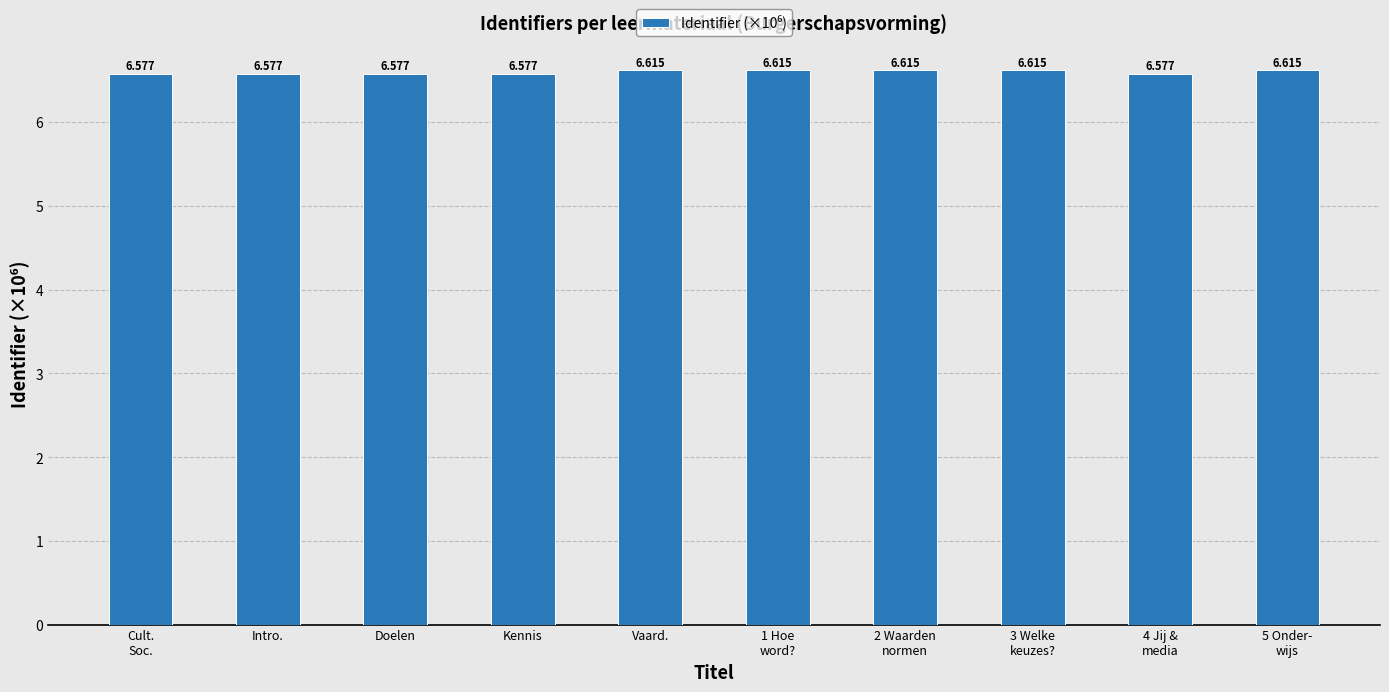

How many categories are shown in the chart?

10